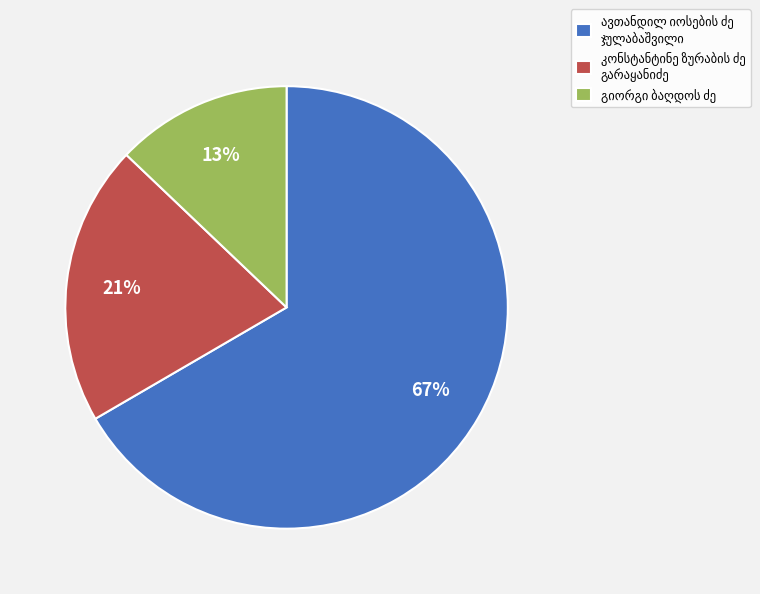

Does any single category account for the majority?

Yes